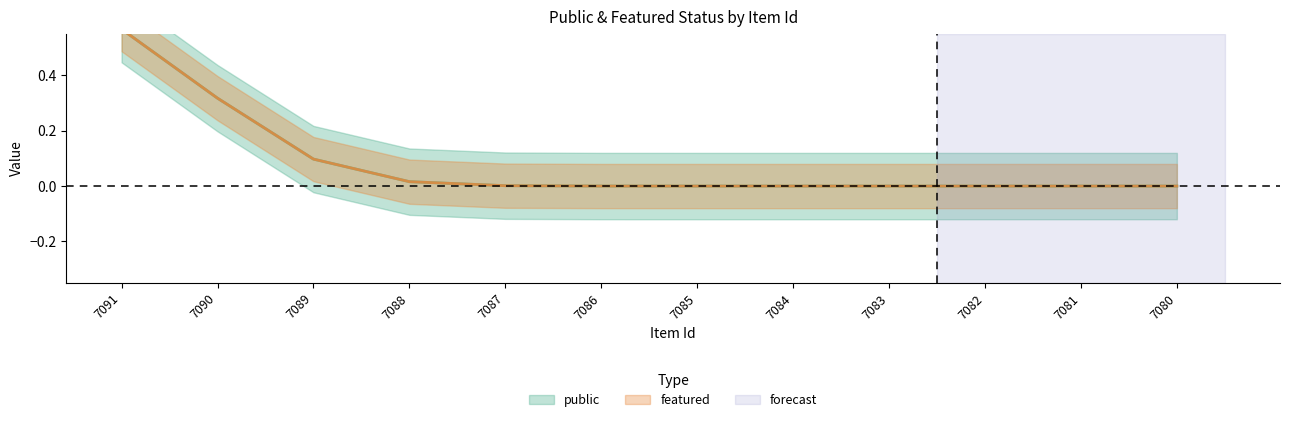

Which series has the largest total across all categories?

public